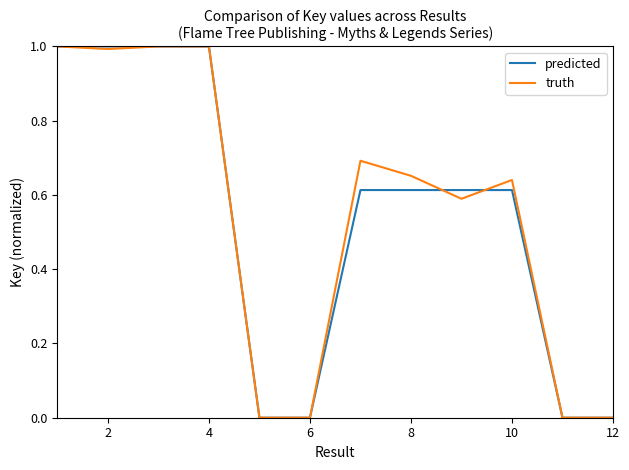

Does the chart display data point markers on the line(s)?

No